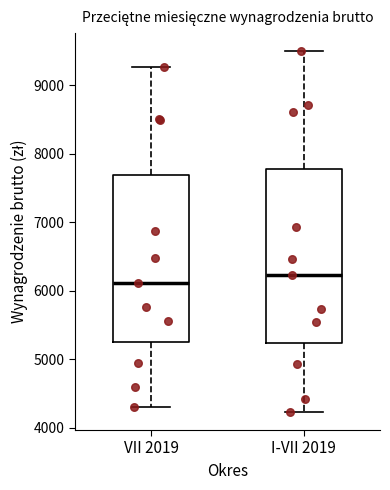

Comparing the boxes themselves (not the whiskers), which one is the tallest?

I-VII 2019